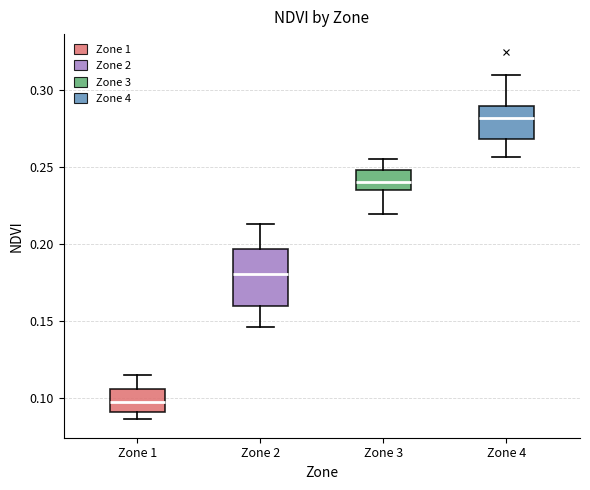

Reading left to right, read every box against the y-axis: the position of its median line, the range the box covers, and the ends of its whiskers. The values are not printed on the chart, so give them approximately, as read against the axis.

Zone 1: median 0.100, box 0.090 to 0.105, whiskers 0.085 to 0.115
Zone 2: median 0.180, box 0.160 to 0.195, whiskers 0.145 to 0.215
Zone 3: median 0.240, box 0.235 to 0.250, whiskers 0.220 to 0.255
Zone 4: median 0.280, box 0.270 to 0.290, whiskers 0.255 to 0.310